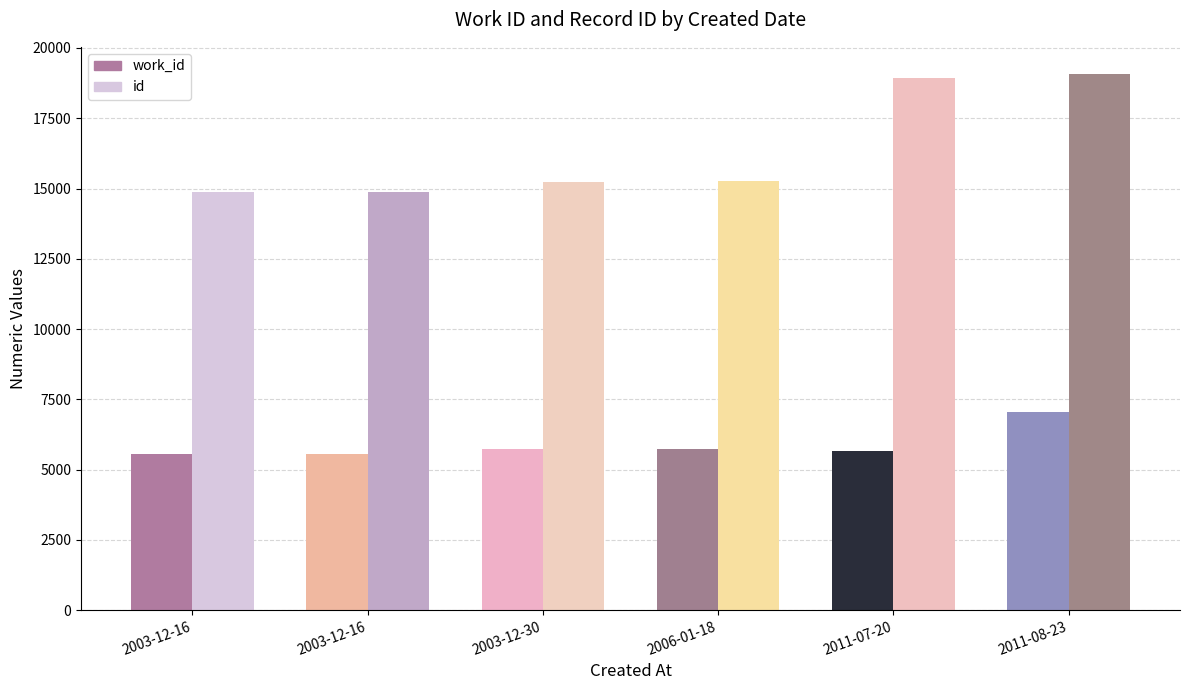

What is the total value across all series at 2003-12-16?

20426